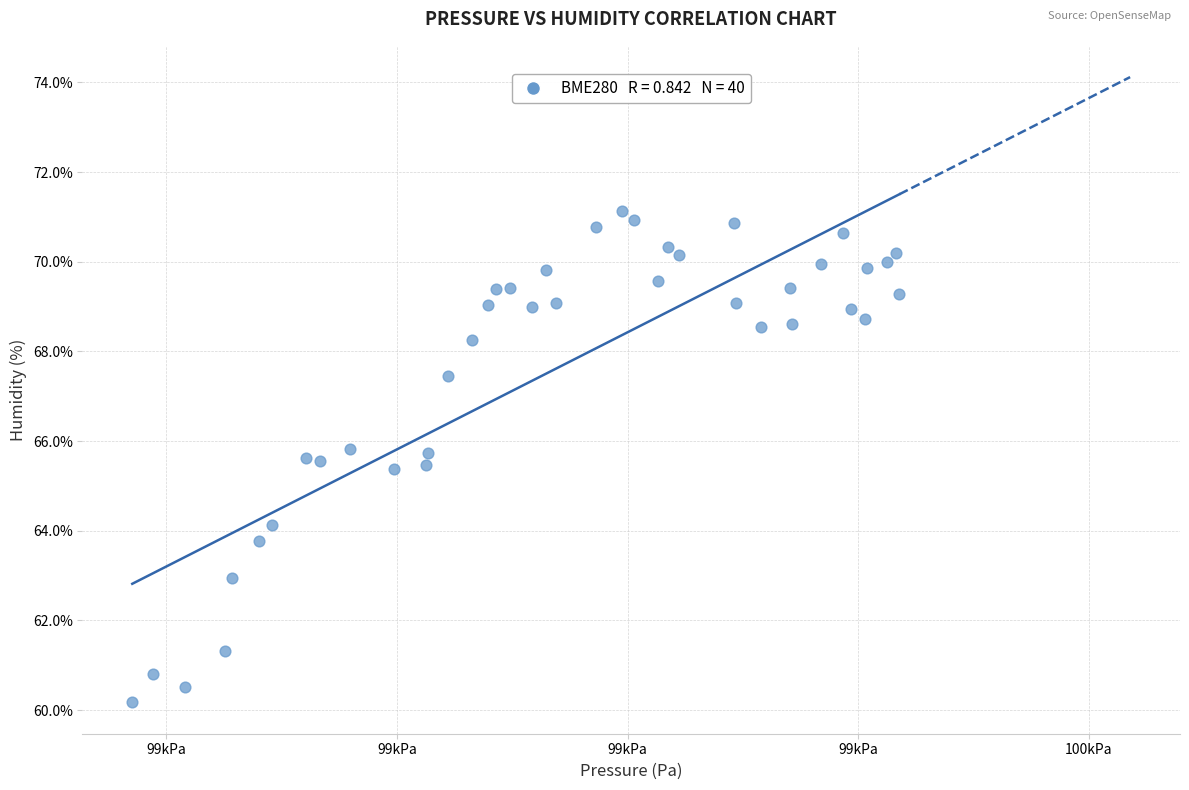

What is the range of X values (max minus min)?

665.3